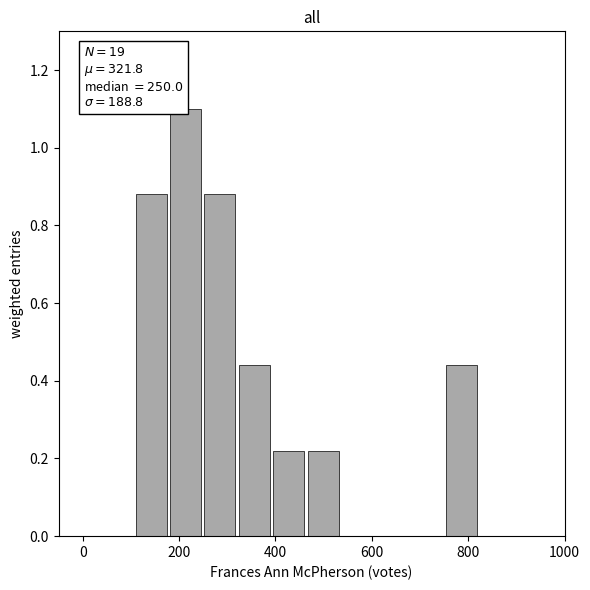

Read against the x-axis, roughly where is the centre of the tallest bar?

220